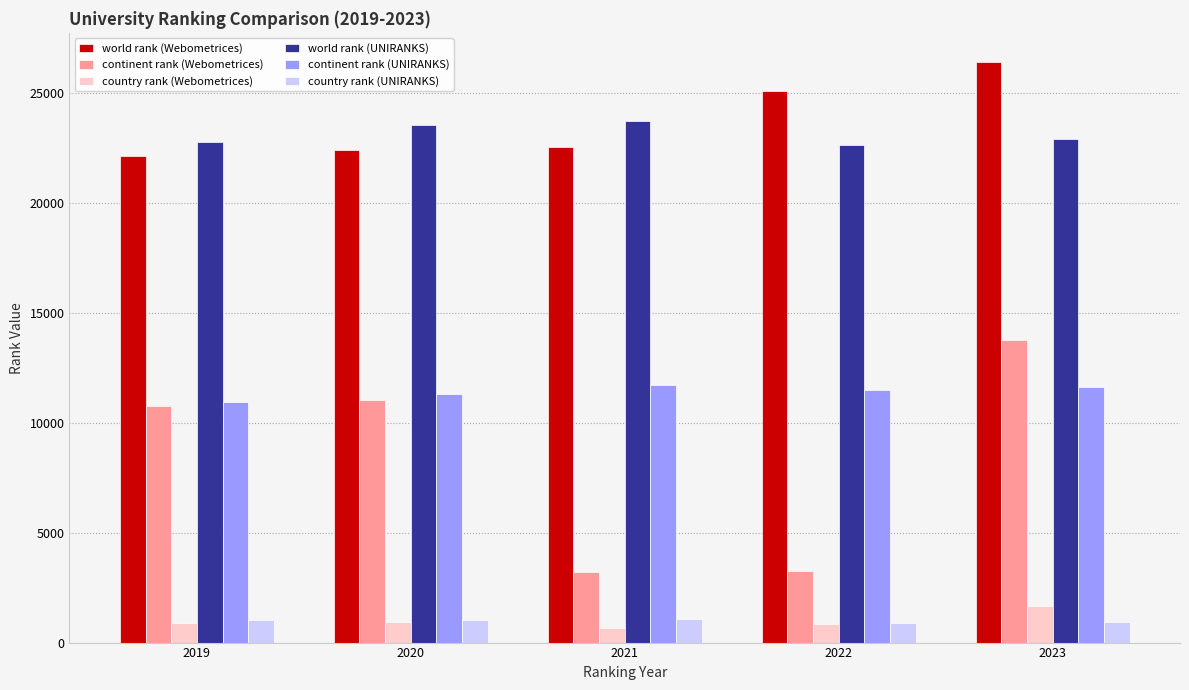

How many data points does each series have?

5